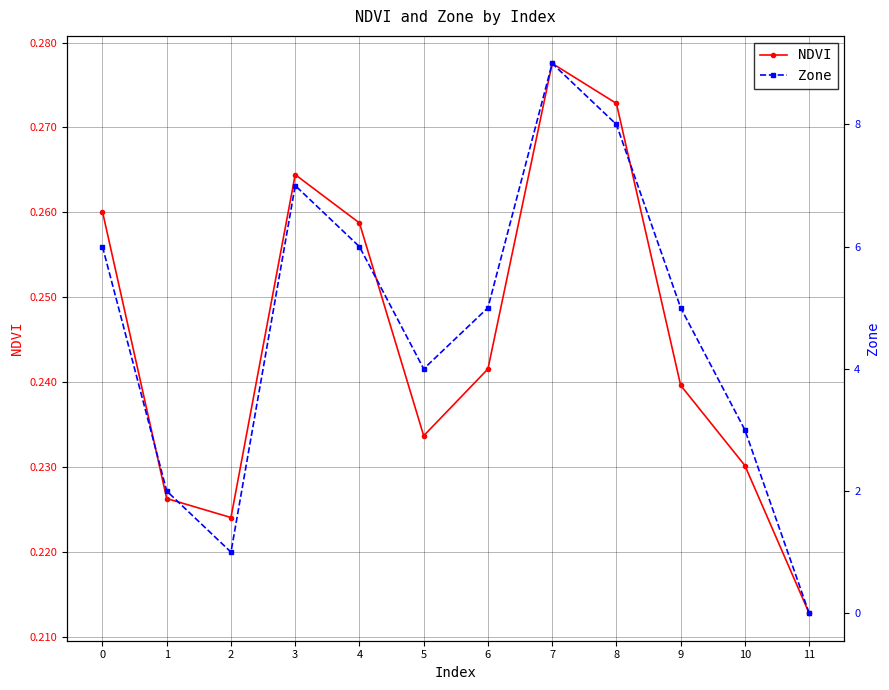

In NDVI, how many points are lower than both neighbors (excluding endpoints)?

2